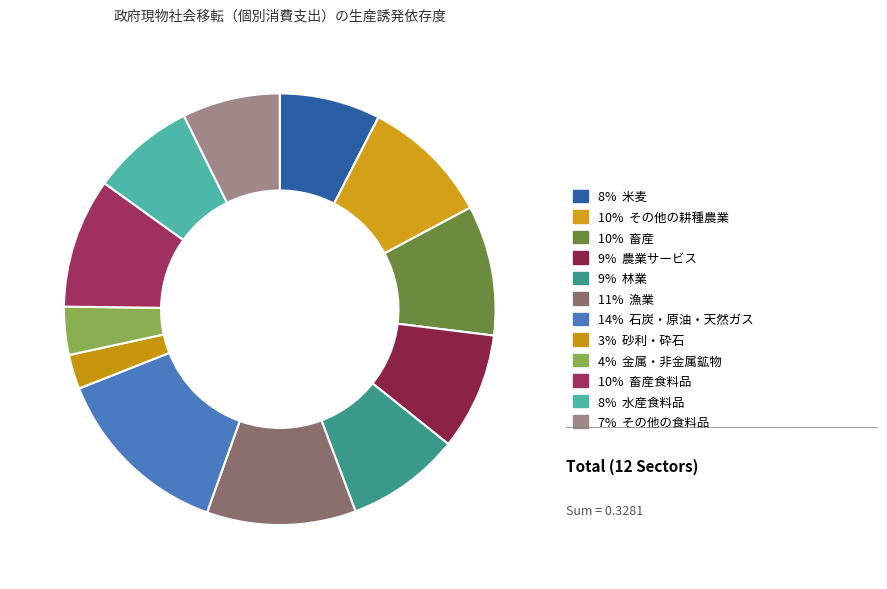

Count the number of slices in the pie.

12